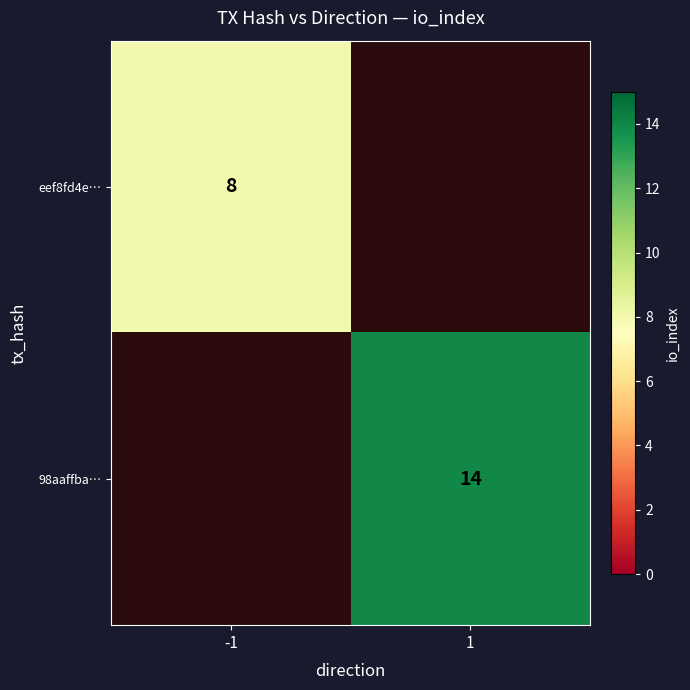

True or false: 98aaffba… has a value of 14 at 1.

True